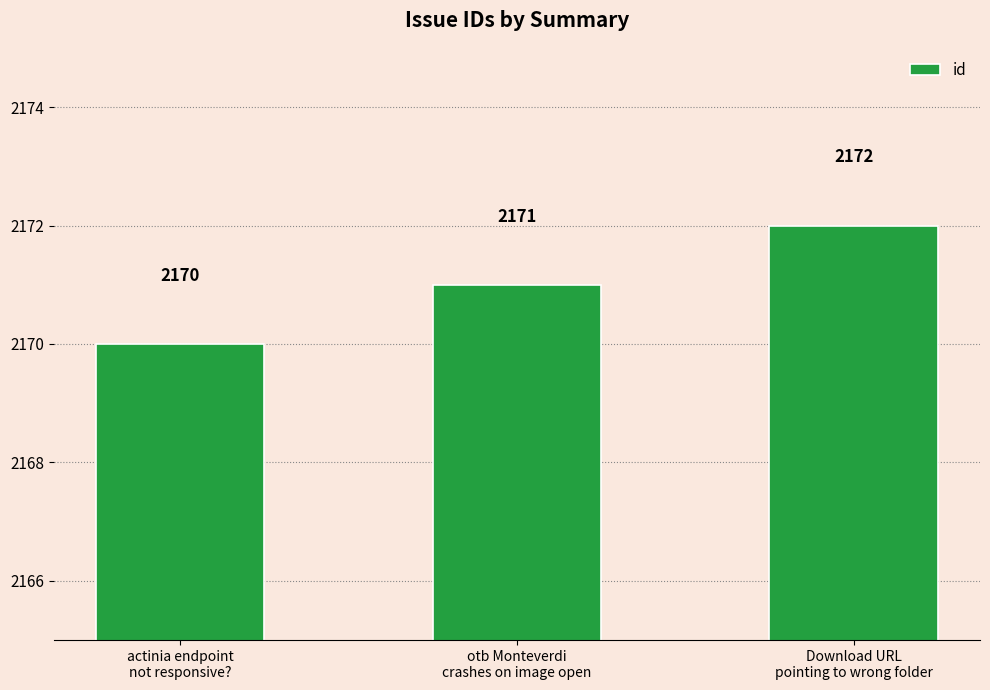

What is the change in value from actinia endpoint
not responsive? to Download URL
pointing to wrong folder?

+2